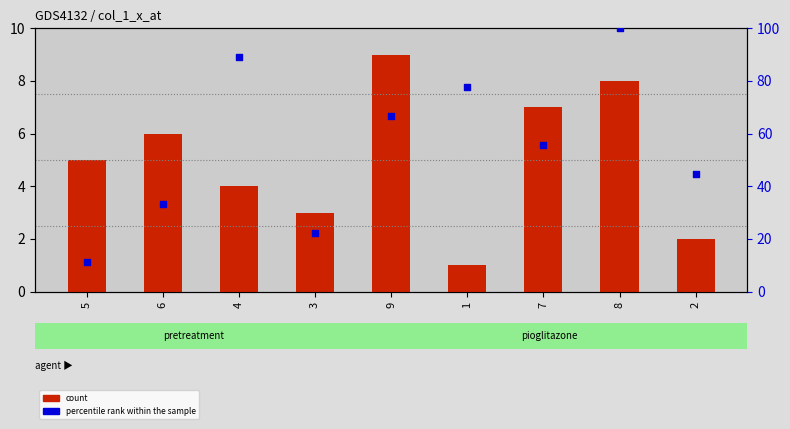

Which series contains the highest Y value?

percentile rank within the sample